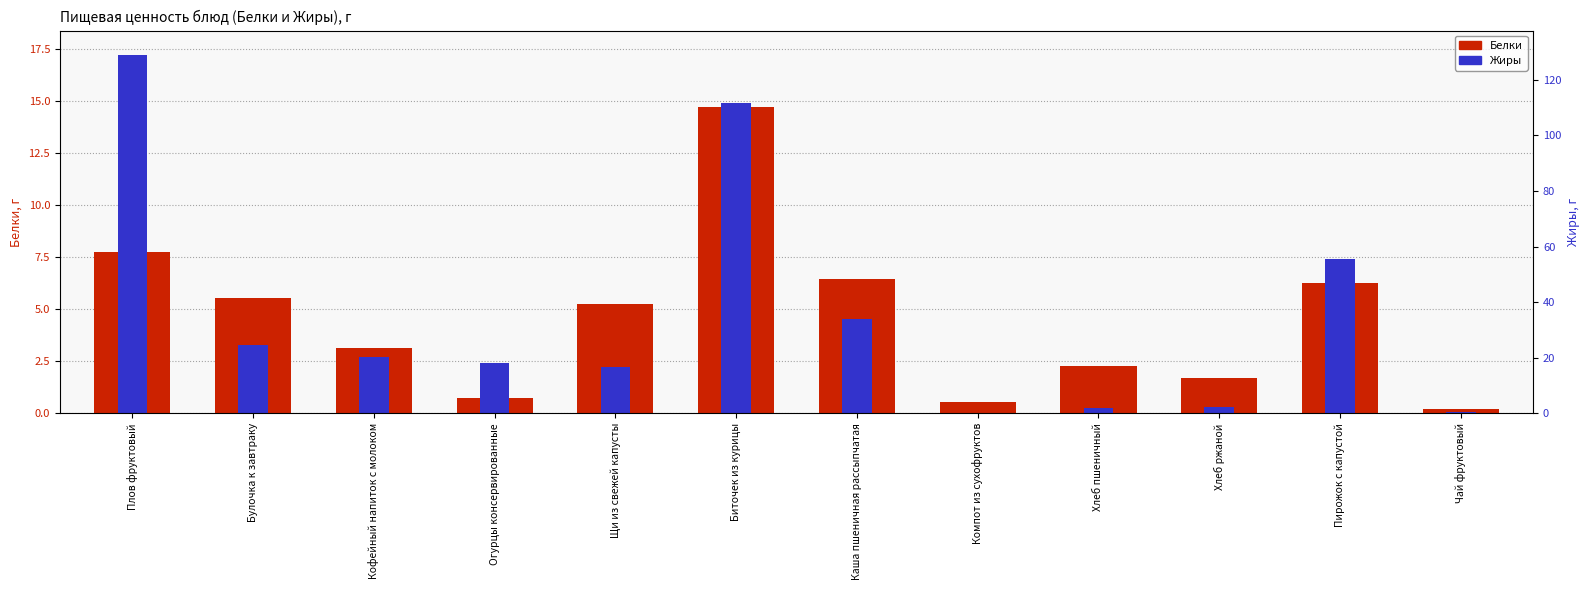

What is the sum of the Белки values at Биточек из курицы and Каша пшеничная рассыпчатая?

21.2